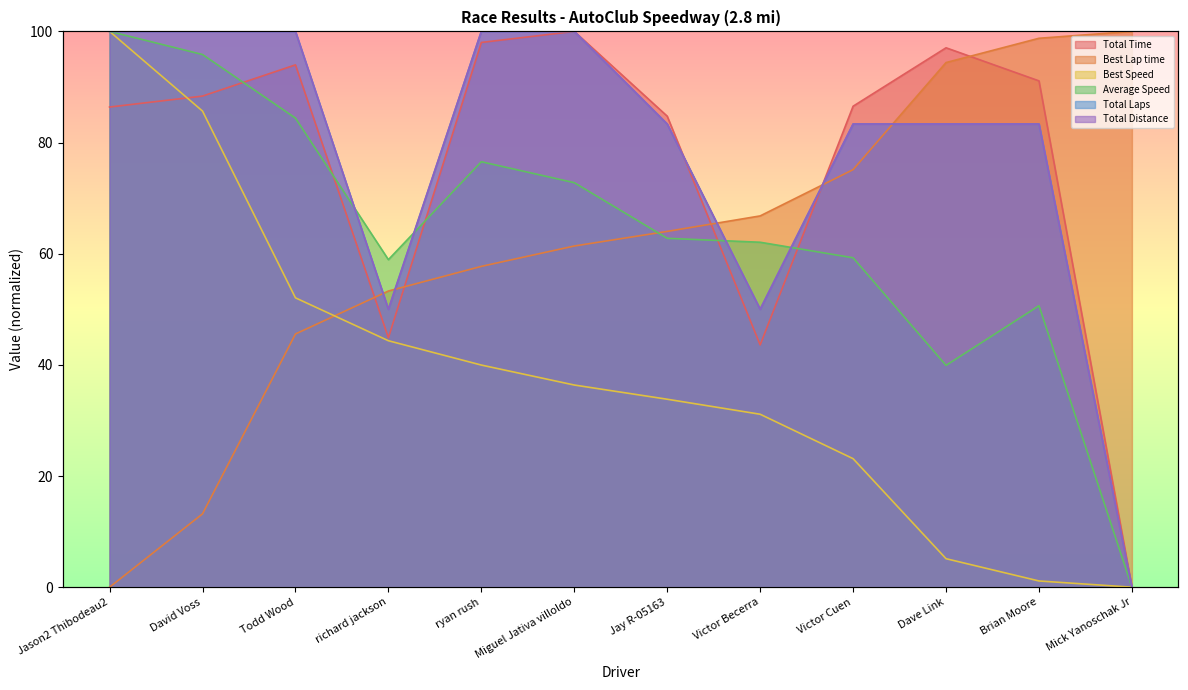

Where is the first local minimum for Total Time?

richard jackson